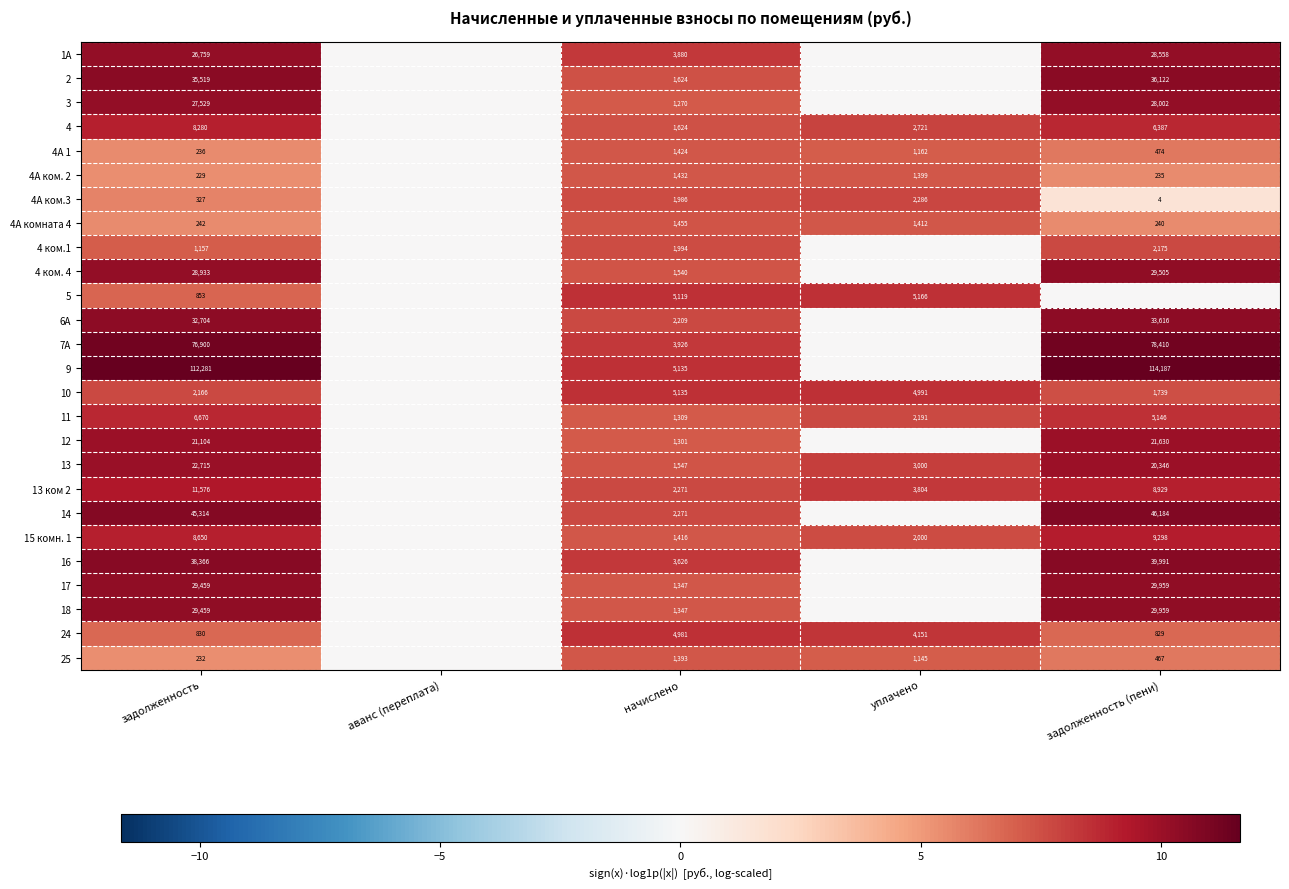

What is the spread (max minus min) of values at начислено?

3865